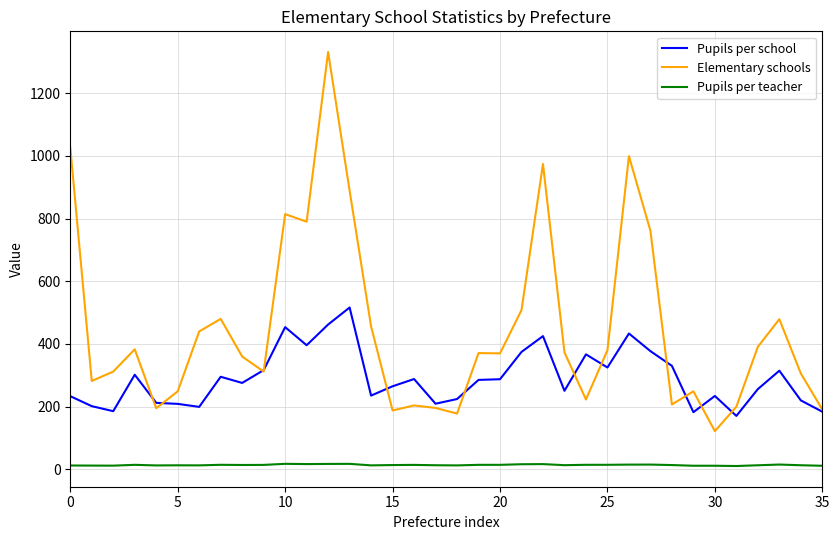

Which series has the largest total across all categories?

Elementary schools